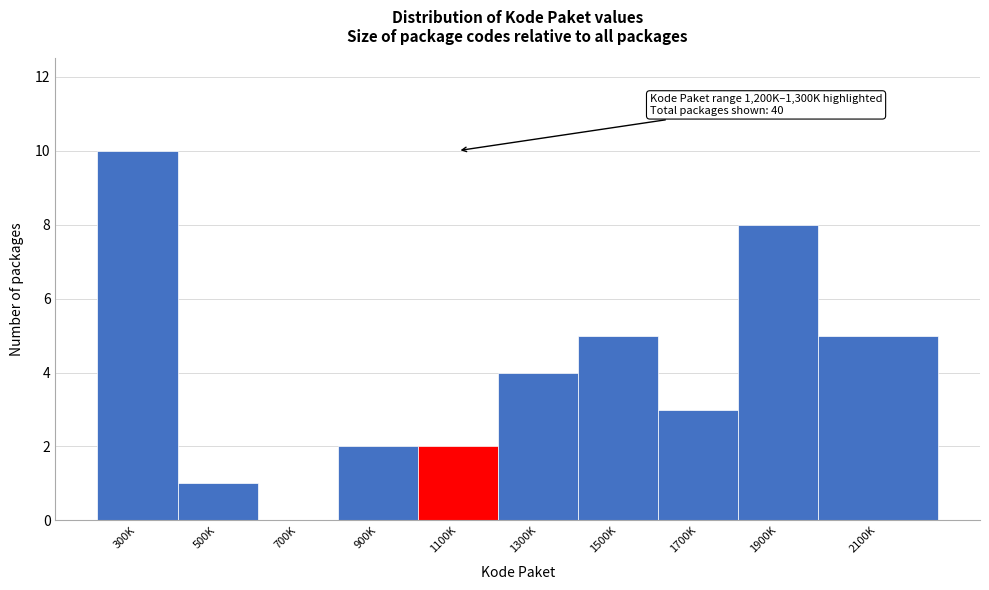

Reading right to left, transcribe all the data shown in this chart.

2100K=5	1900K=8	1700K=3	1500K=5	1300K=4	1100K=2	900K=2	700K=0	500K=1	300K=10